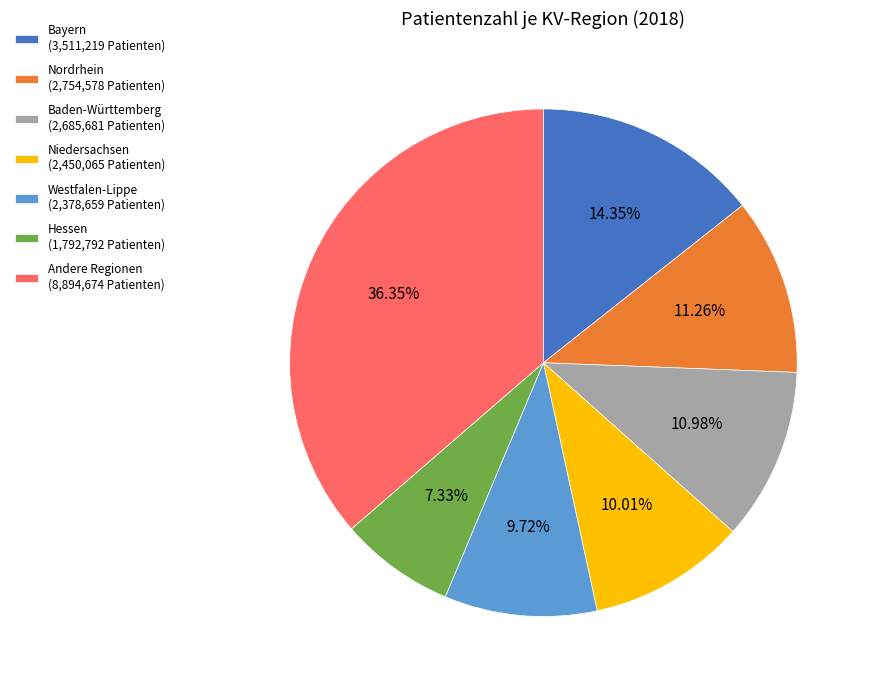

Does any single category account for the majority?

No